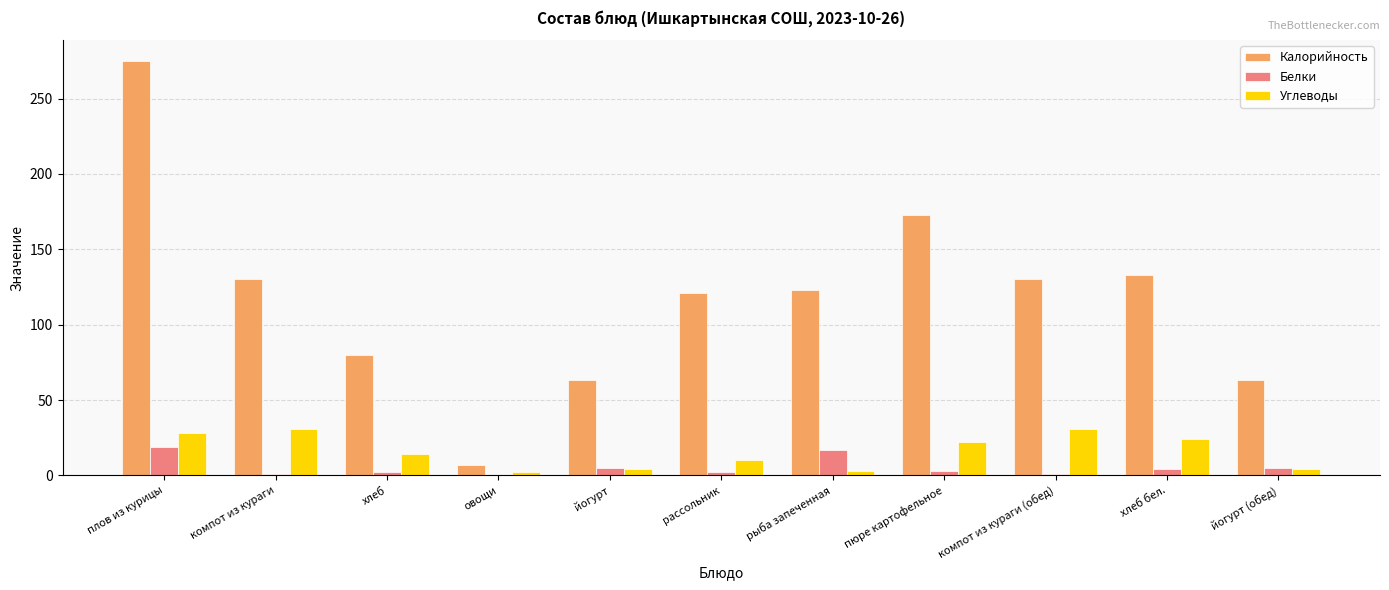

How many groups of bars are there?

11